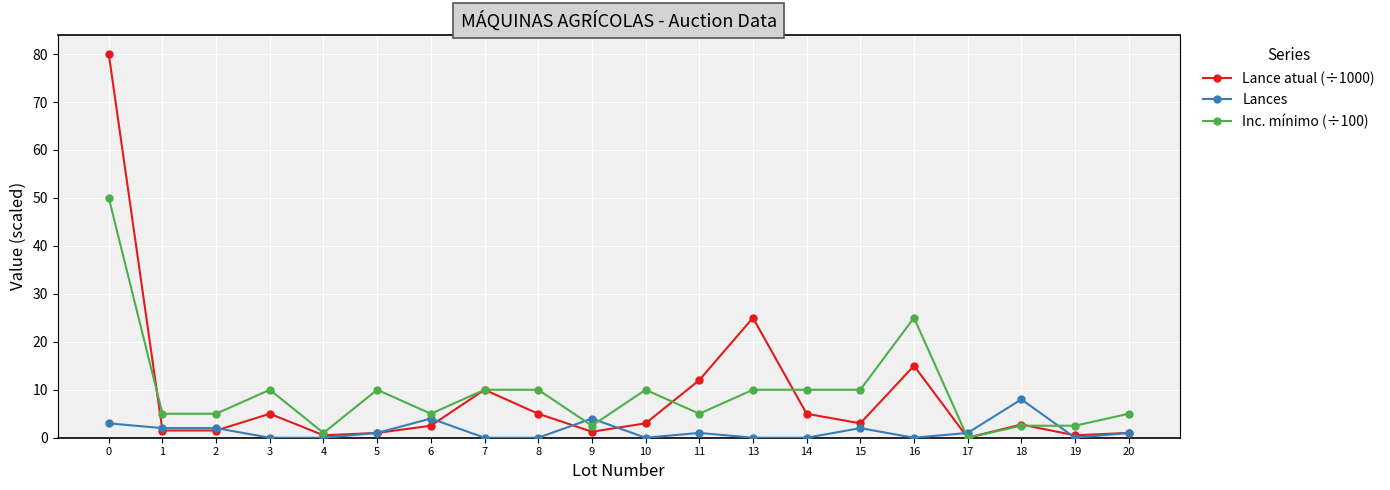

Rank the series by their maximum value, from highest to lowest.

Lance atual (÷1000), Inc. mínimo (÷100), Lances